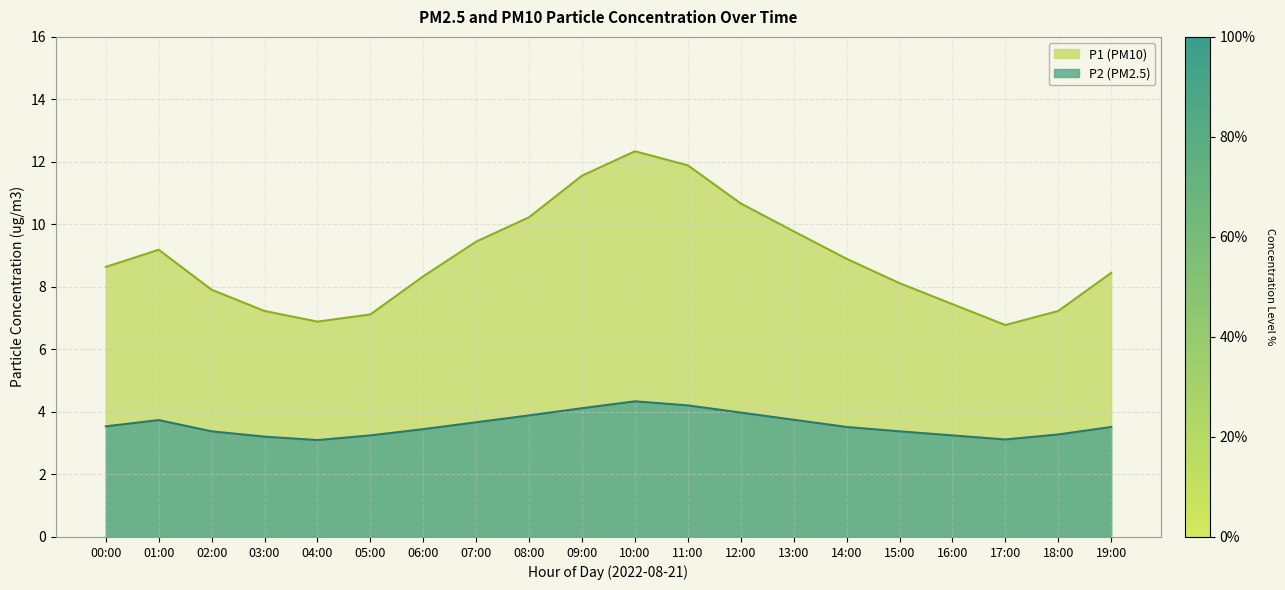

What is the sum of all P2 values?

71.7